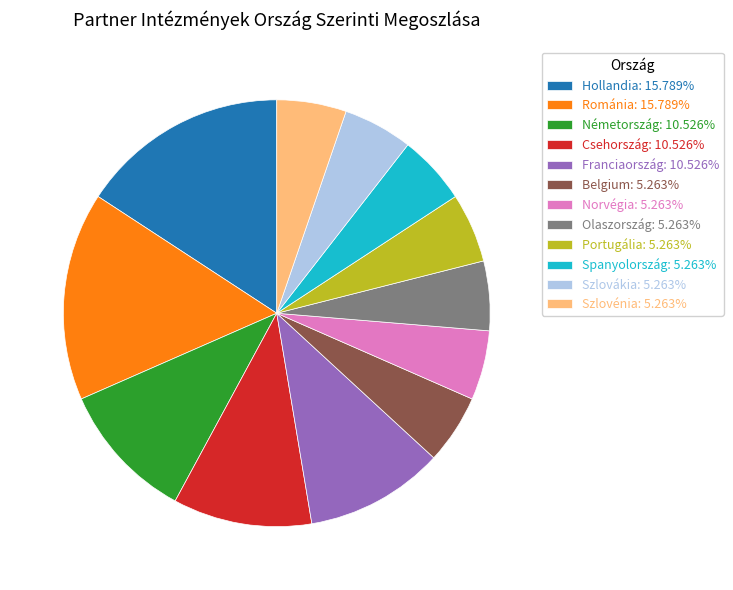

Is Belgium: 5.263% the majority of the pie?

No